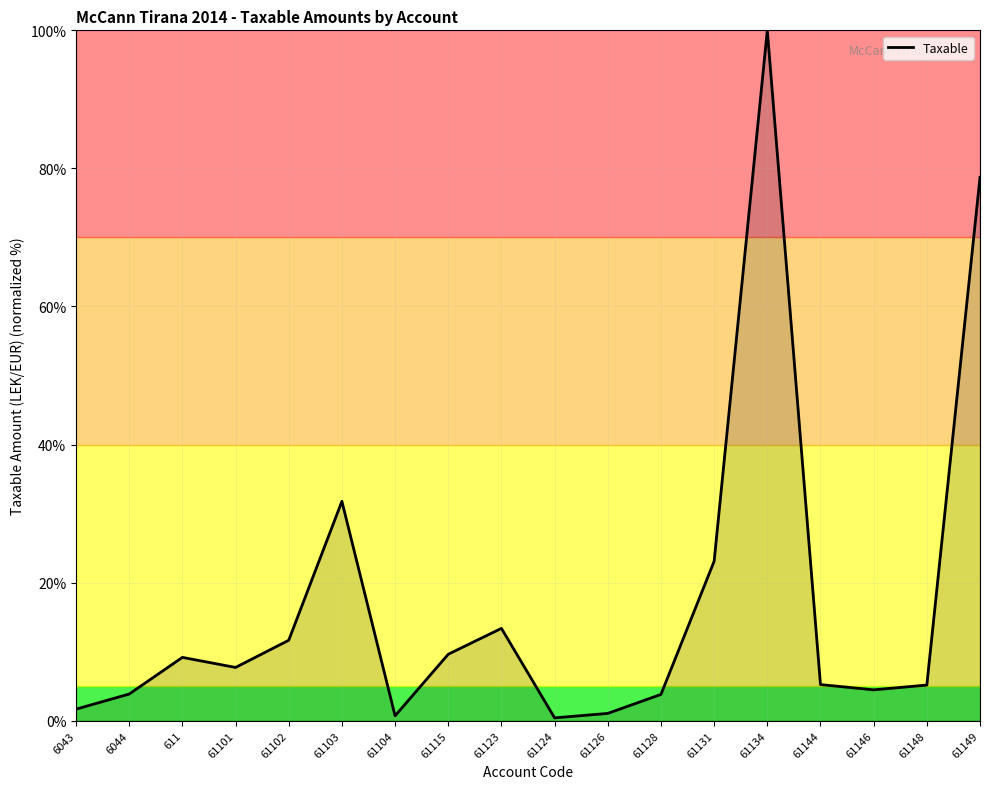

What position from the right is 61144?

4